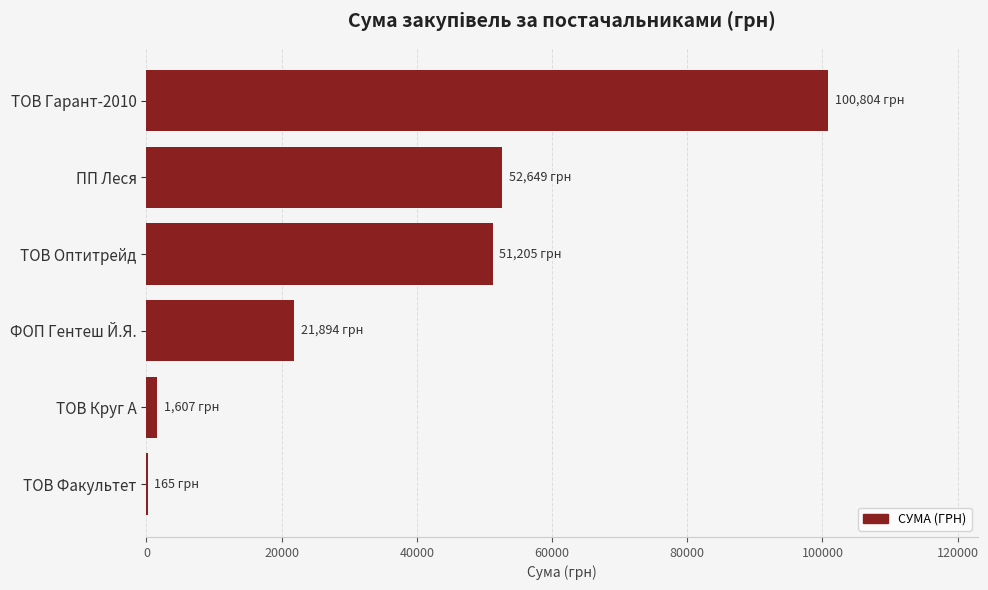

At which category does the chart reach its peak across all series?

ТОВ Гарант-2010